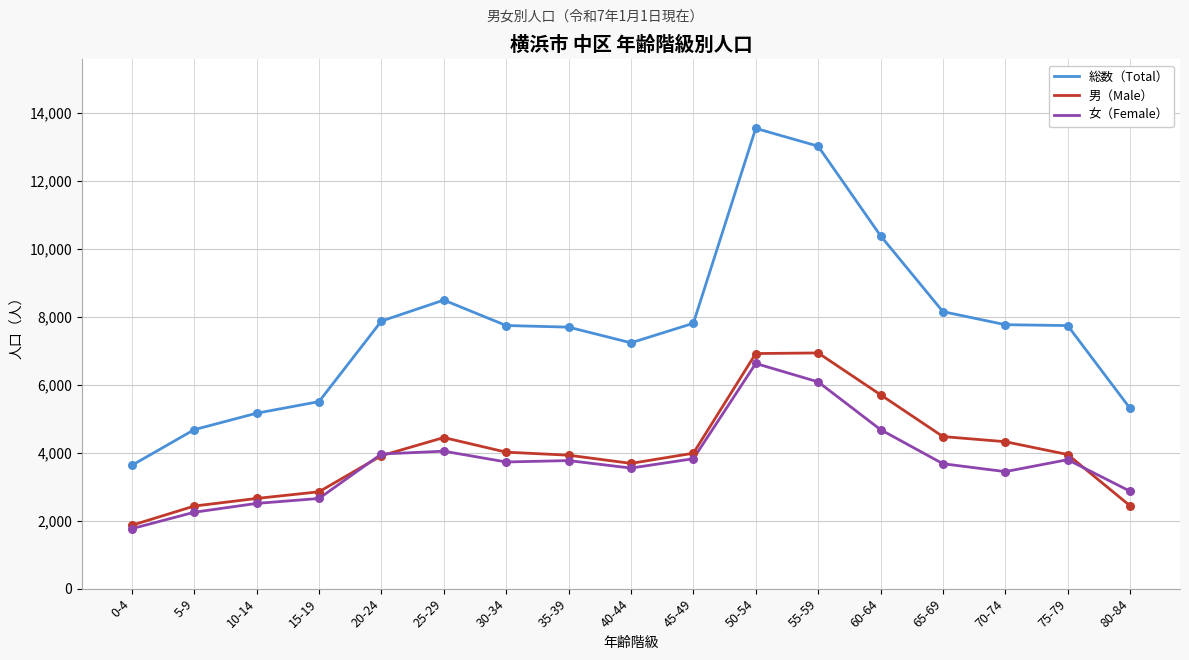

What is the total value across all series at 35-39?

15390